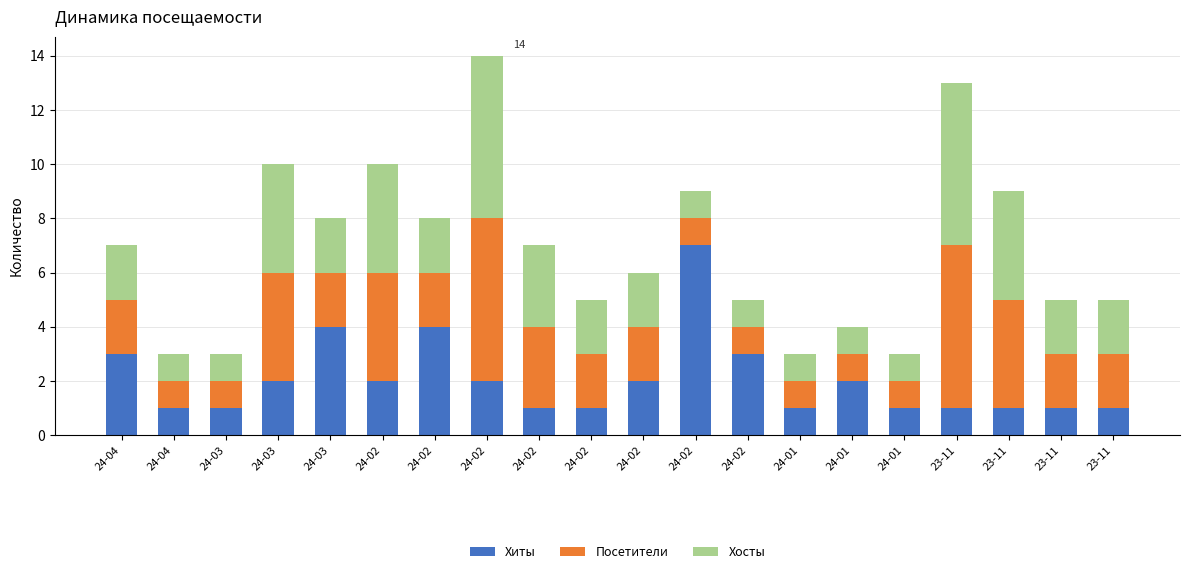

Count the Посетители values in the range 1 to 4.

18